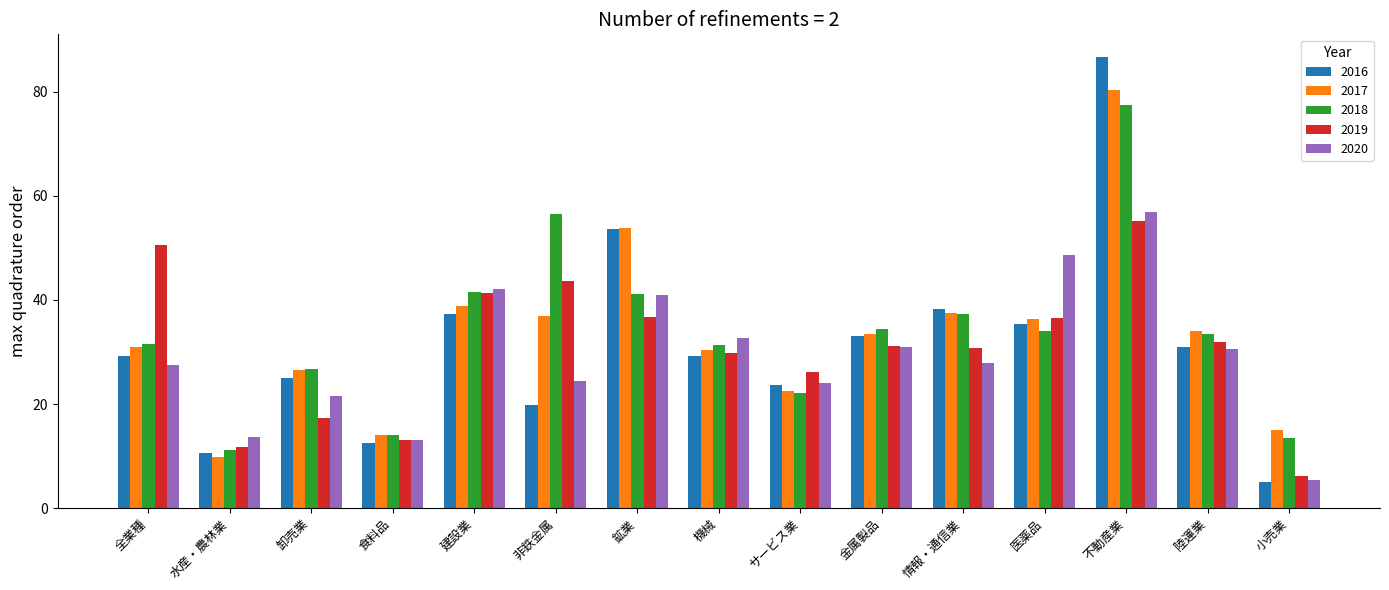

Which category has the highest value in the 2020 series?

不動産業